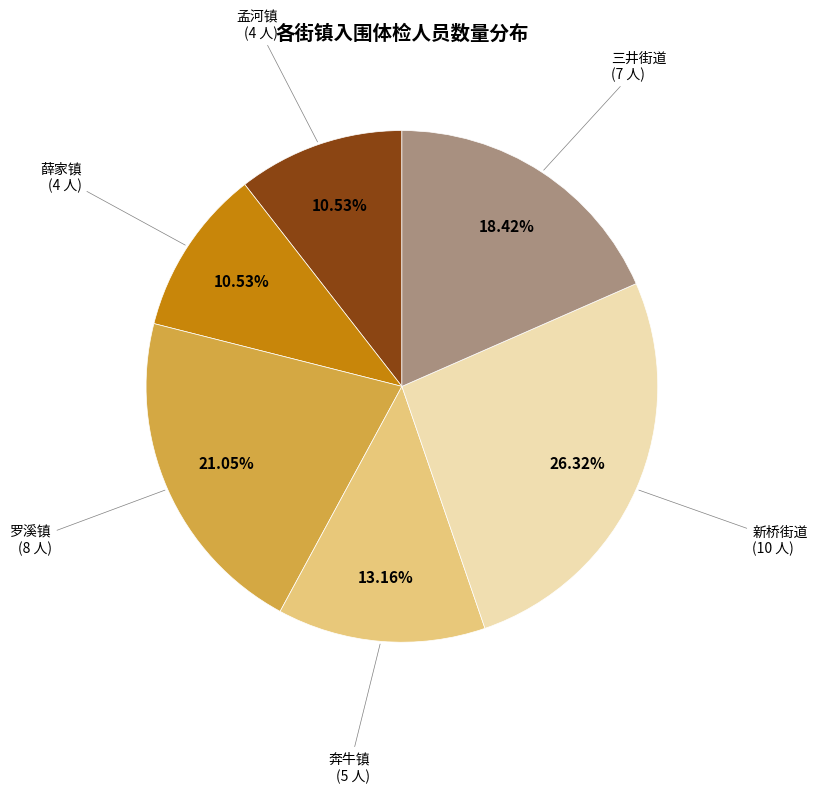

Approximately how many times larger is the value at 薛家镇 compared to 奔牛镇?

0.8